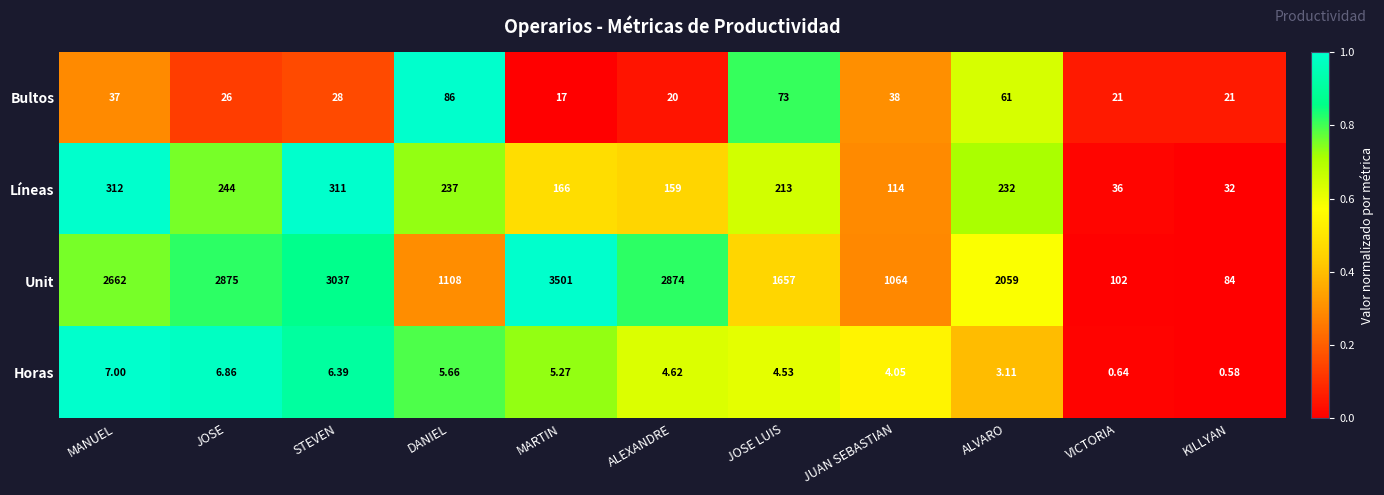

At which category is the sum across all series the highest?

MARTIN